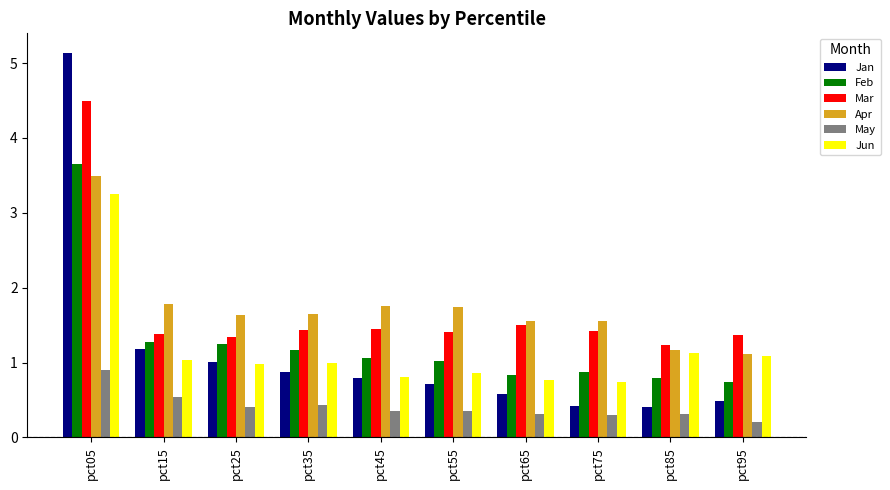

The Mar series shows 1.8 at pct25. True or false?

False